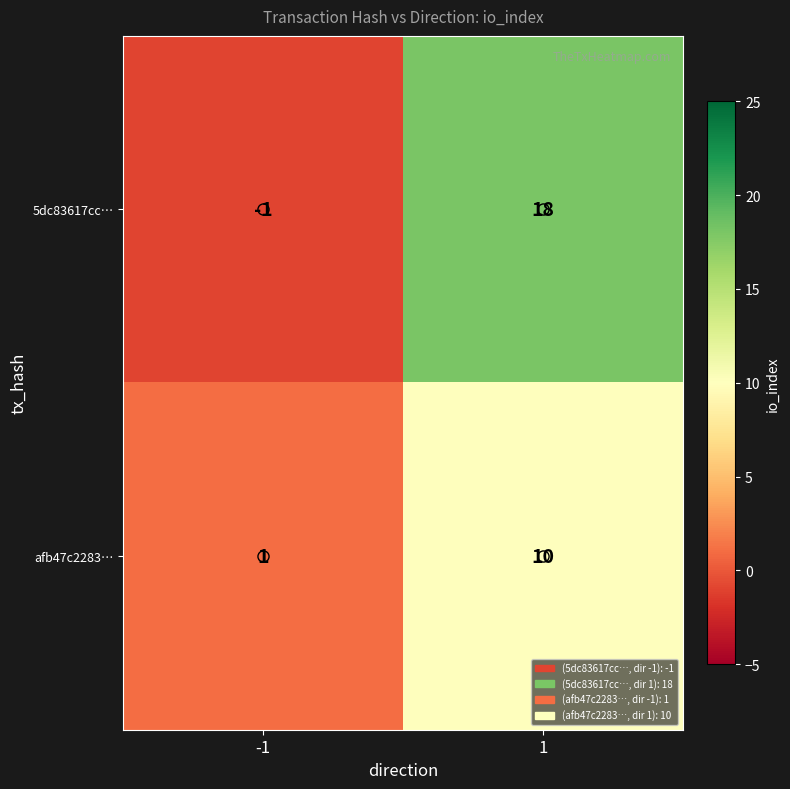

True or false: 5dc83617cc… has a value of -1 at -1.

True